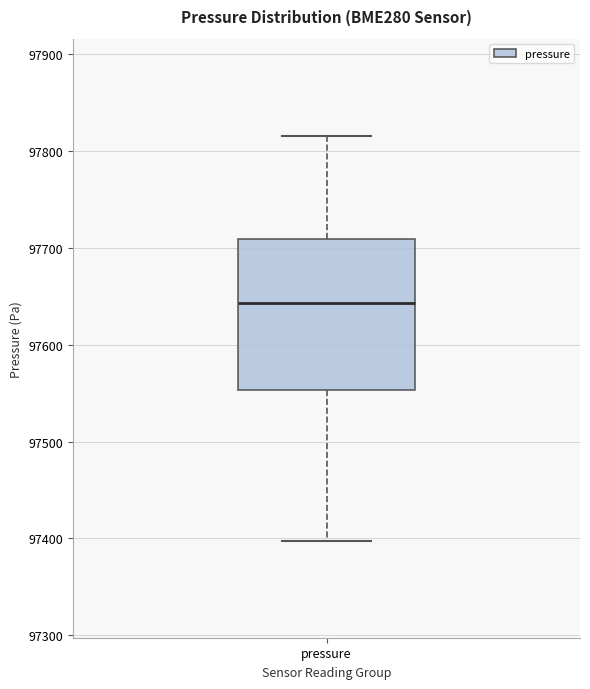

Transcribe this box plot: give where the median line is, the range the box spans, and where the two whiskers end, as read against the y-axis. The values are not printed on the chart, so give them approximately, as read against the axis.

median 97640, box 97550 to 97710, whiskers 97400 to 97820